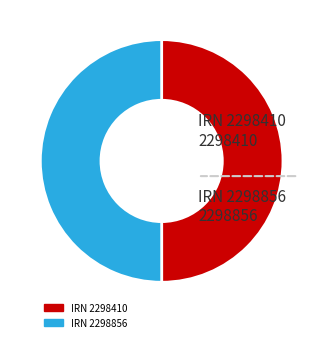

Do IRN 2298856 and IRN 2298410 together represent more than half of the pie?

Yes